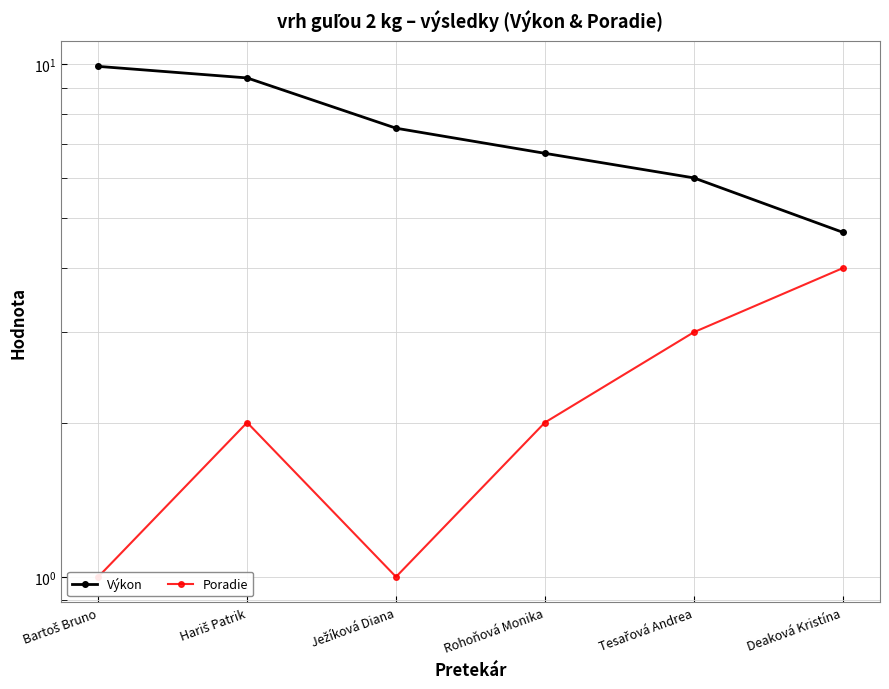

What is the label of the 2nd point from the left?

Hariš Patrik